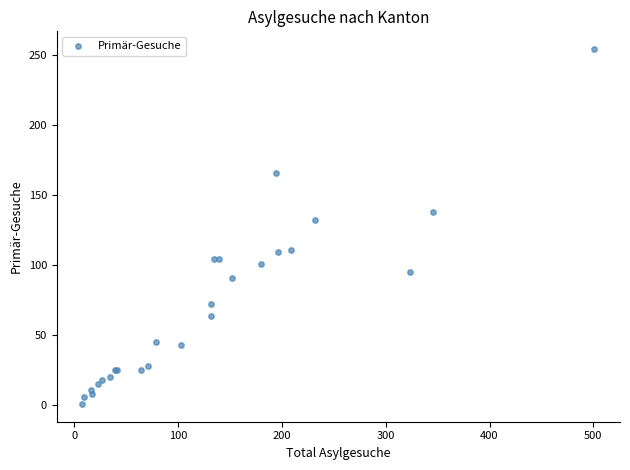

What Y value in the scatter plot is closest to 127?

132